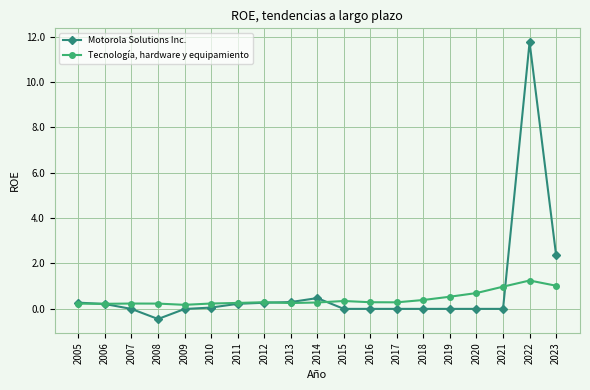

At which category does the chart reach its peak across all series?

2022